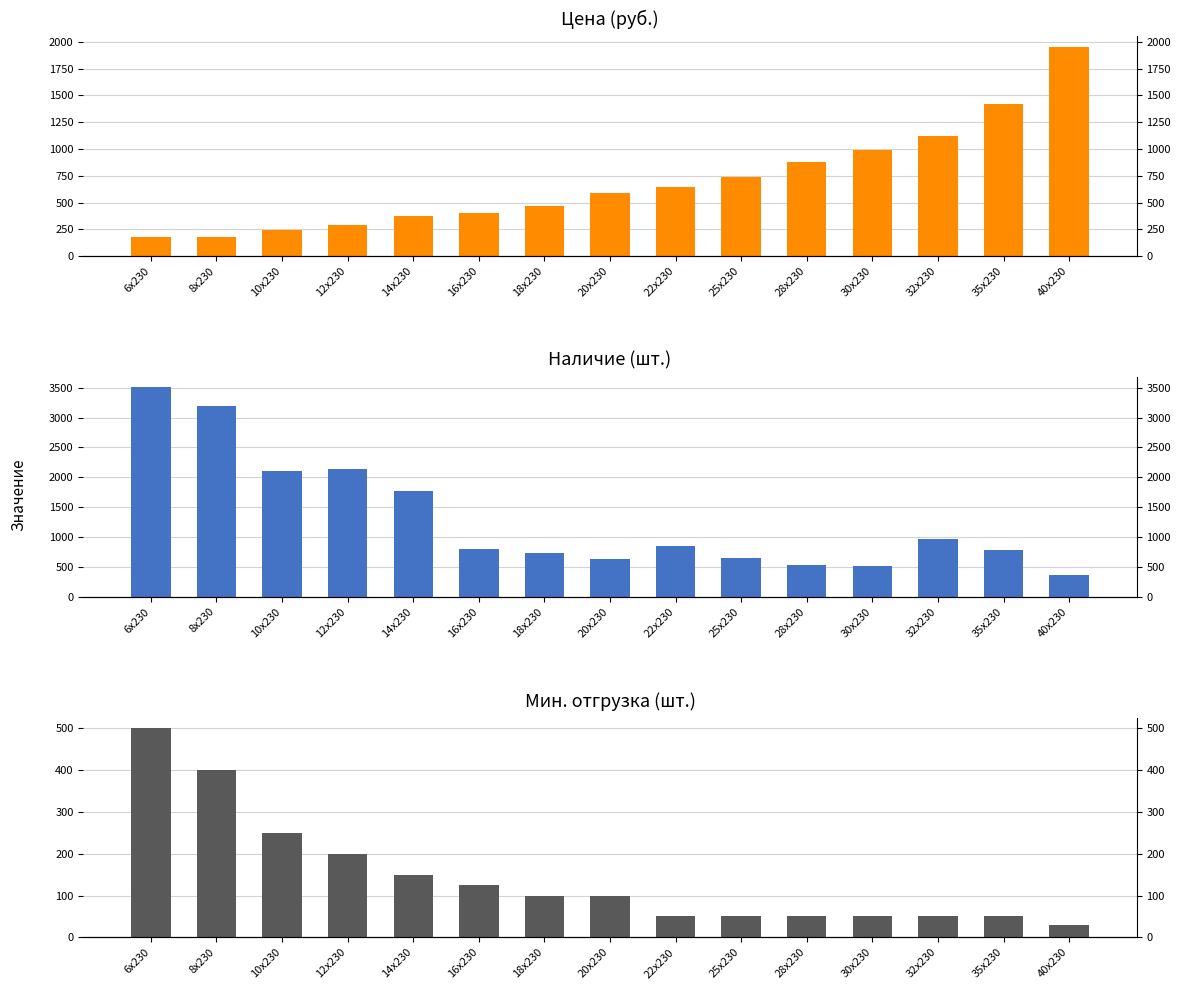

What is the difference between the maximum and minimum values in the Наличие series?

3145.0